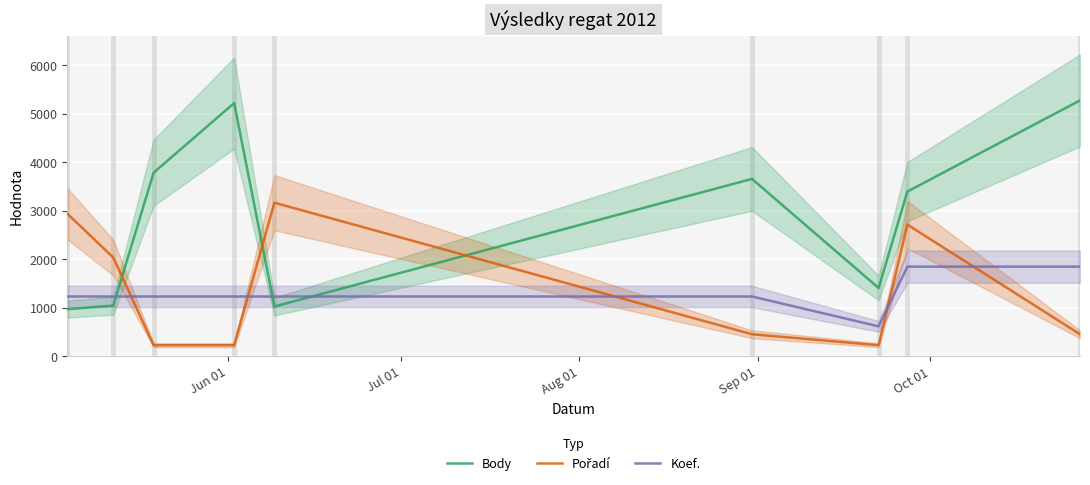

What are all the series names shown in the legend?

Body, Pořadí, Koef.